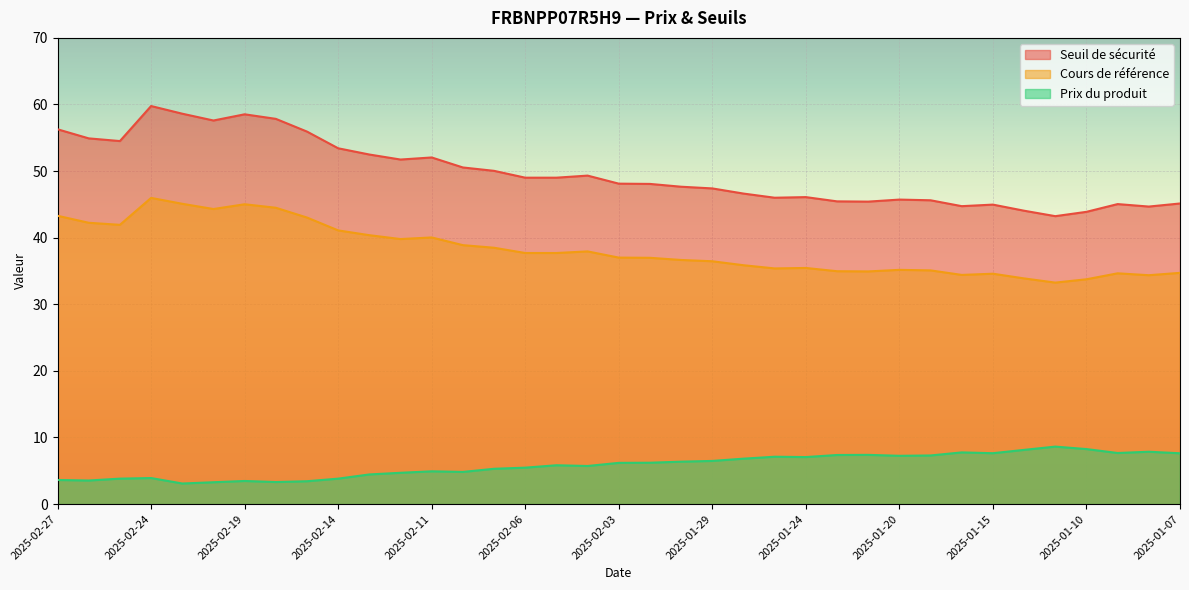

Rank the series by their maximum value, from lowest to highest.

Prix du produit, Cours de référence, Seuil de sécurité